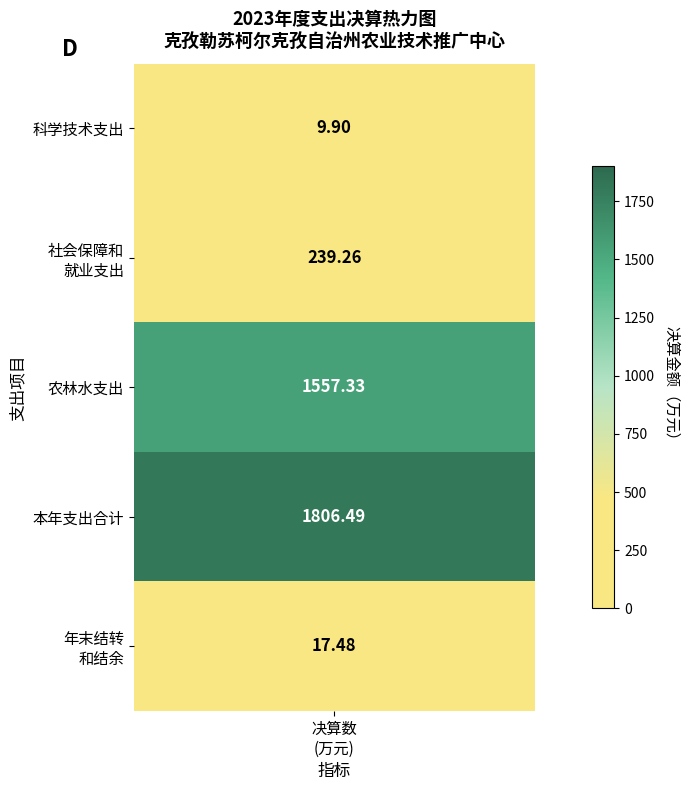

Between 1 and 2, which is larger?

1